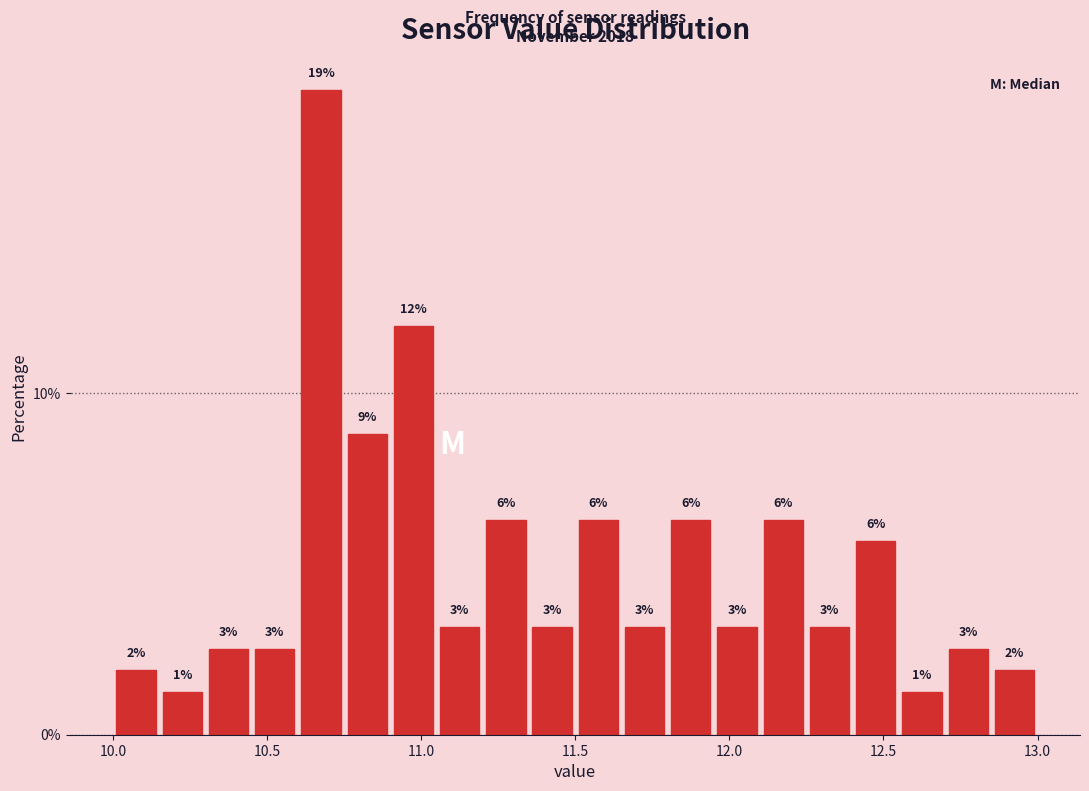

Around what value on the x-axis is the tallest bar? Give the approximate position of its centre, as read against the axis.

10.70